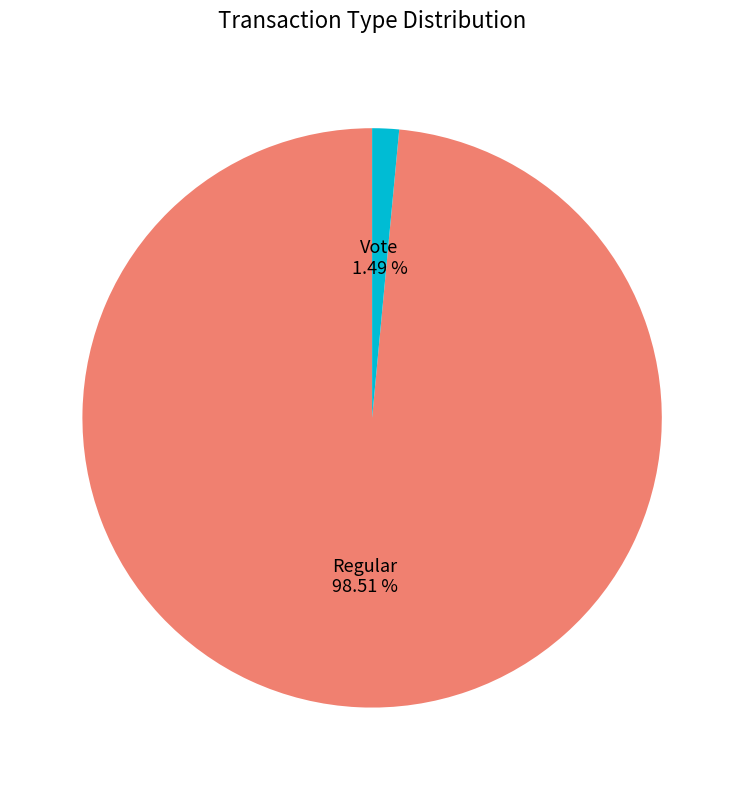

To the nearest percent, what is the average slice percentage?

50%